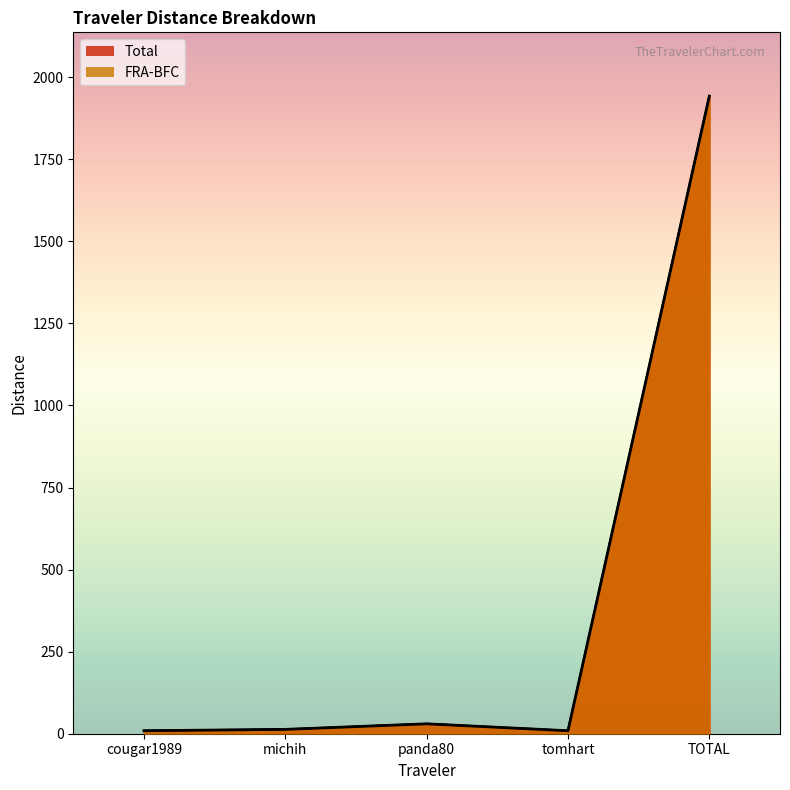

Reading left to right, list all the values displayed in this chart.

Total: cougar1989=9.1	michih=13.2	panda80=30.2	tomhart=9.1	TOTAL=1942.3
FRA-BFC: cougar1989=9.1	michih=13.2	panda80=30.2	tomhart=9.1	TOTAL=1940.7